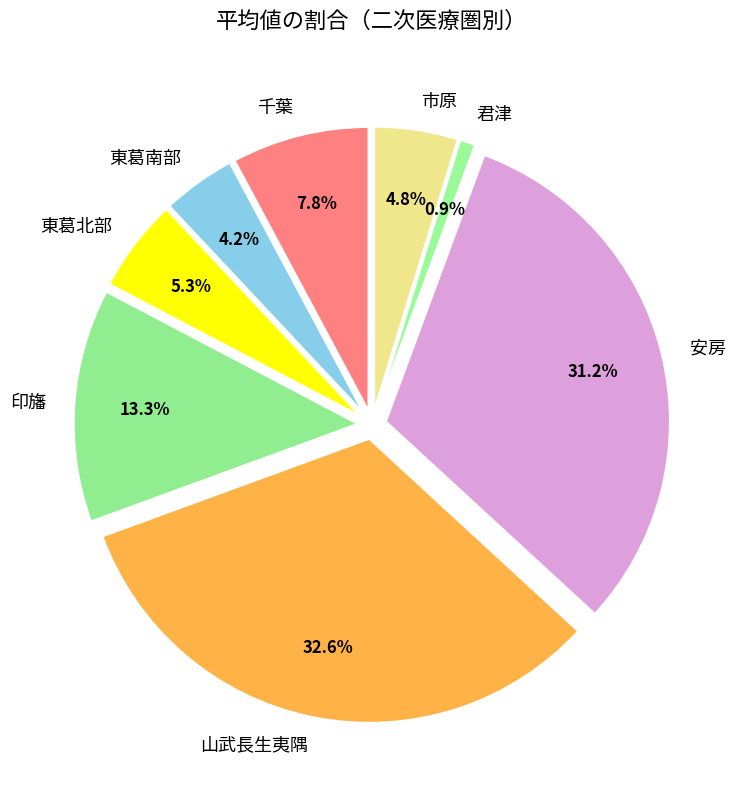

Which has a higher value, 山武長生夷隅 or 東葛北部?

山武長生夷隅